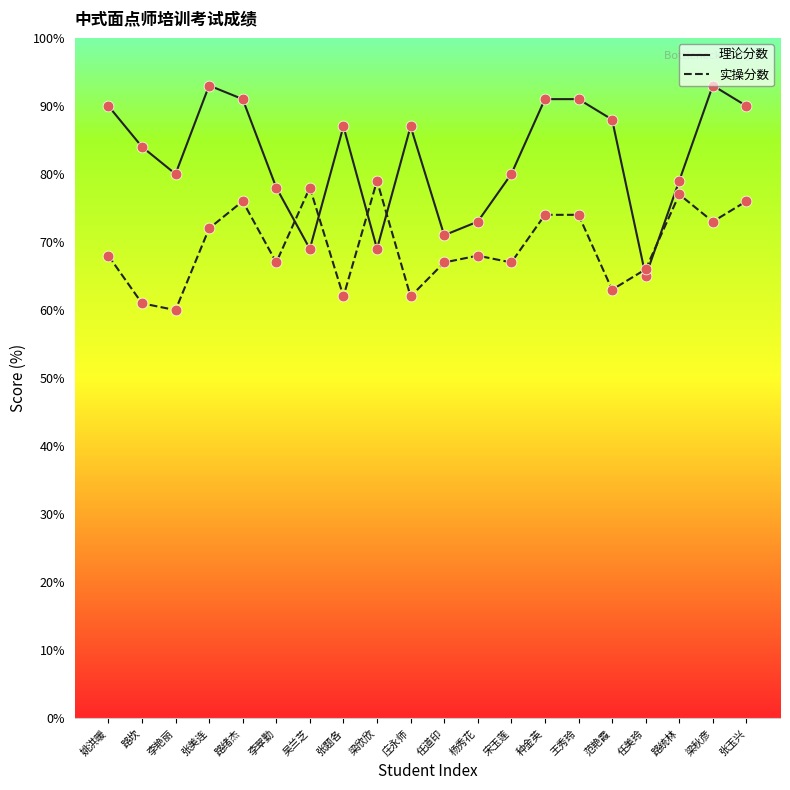

Is the value of 实操分数 at 任美玲 greater than the value of 理论分数 at 宋玉莲?

No